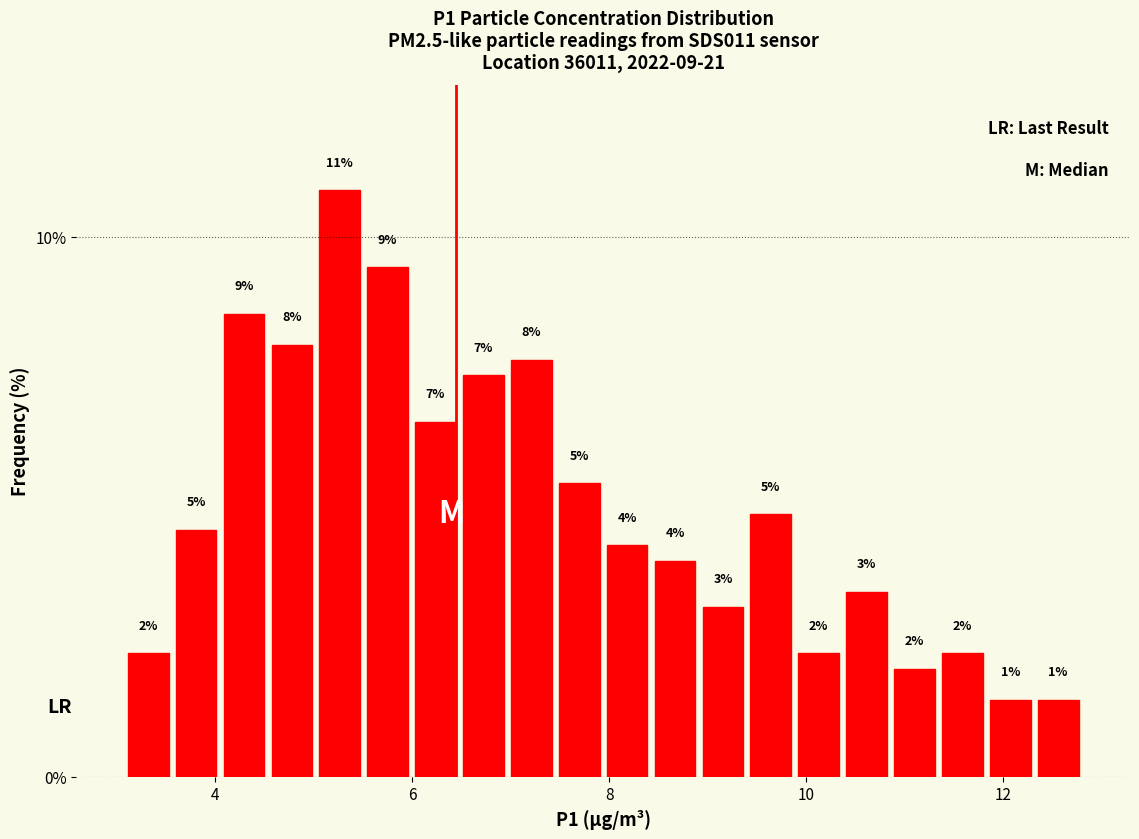

Read against the x-axis, roughly where is the centre of the tallest bar?

5.2